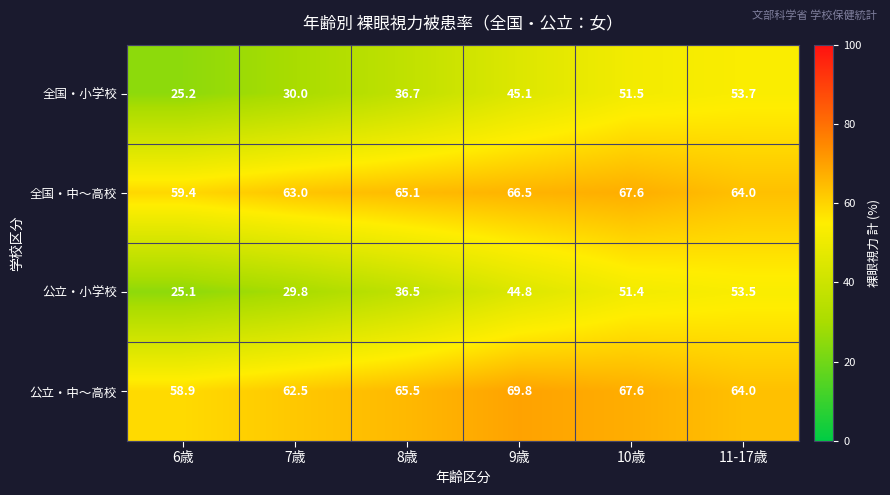

The 全国・小学校 series shows 30.0 at 7歳. True or false?

True